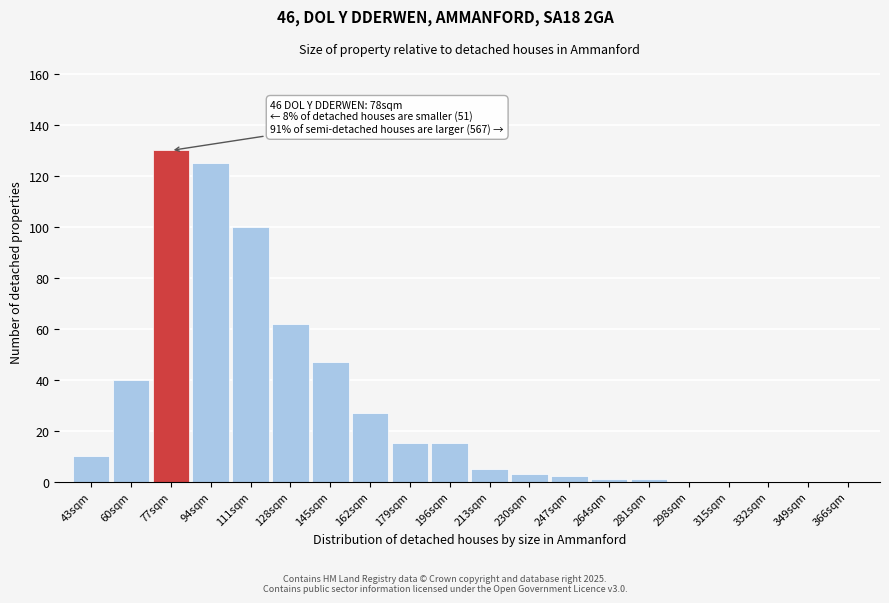

Reading left to right, what are all the values shown in this chart?

43sqm=10	60sqm=40	77sqm=130	94sqm=125	111sqm=100	128sqm=62	145sqm=47	162sqm=27	179sqm=15	196sqm=15	213sqm=5	230sqm=3	247sqm=2	264sqm=1	281sqm=1	298sqm=0	315sqm=0	332sqm=0	349sqm=0	366sqm=0